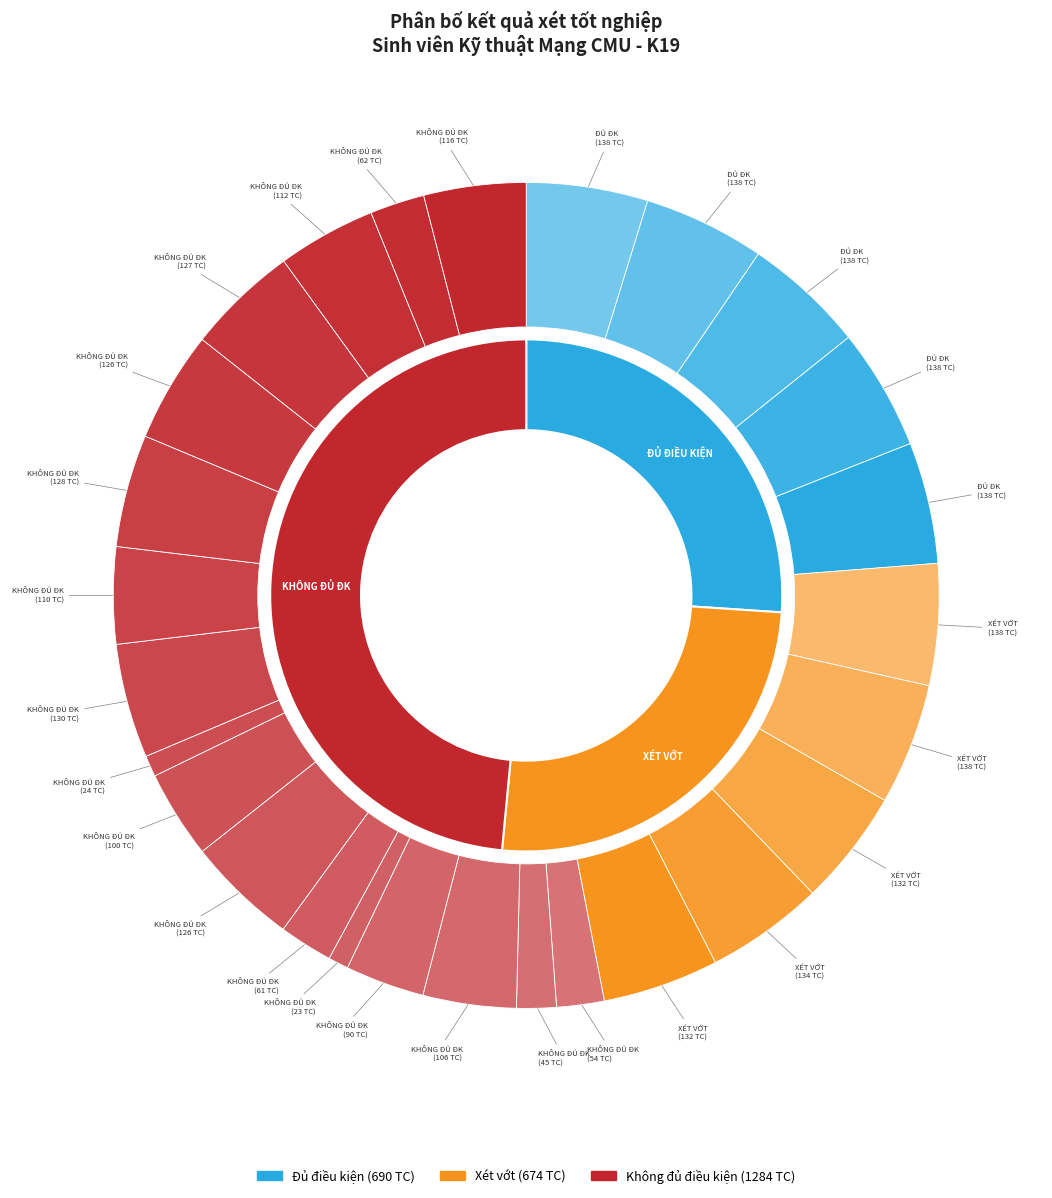

What is the largest slice in the pie chart?

ĐỦ ĐK (1)